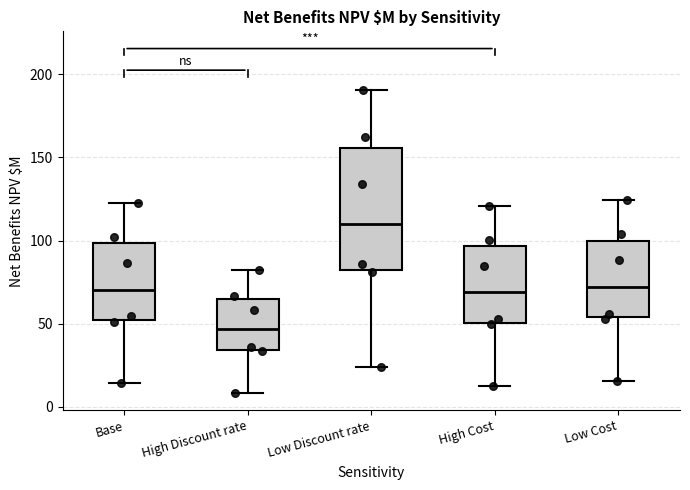

Reading left to right, transcribe this box plot: for each box, give where its median line is, the range the box spans, and where its two whiskers end, as read against the y-axis. The values are not printed on the chart, so give them approximately, as read against the axis.

Base: median 70, box 50 to 100, whiskers 15 to 125
High Discount rate: median 45, box 35 to 65, whiskers 10 to 80
Low Discount rate: median 110, box 80 to 155, whiskers 25 to 190
High Cost: median 70, box 50 to 95, whiskers 10 to 120
Low Cost: median 70, box 55 to 100, whiskers 15 to 125